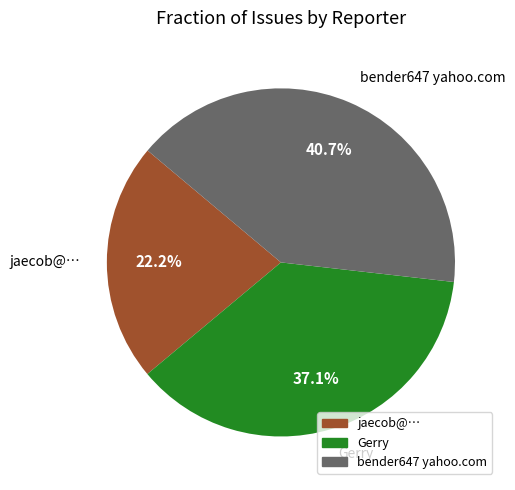

Does any single category account for the majority?

No